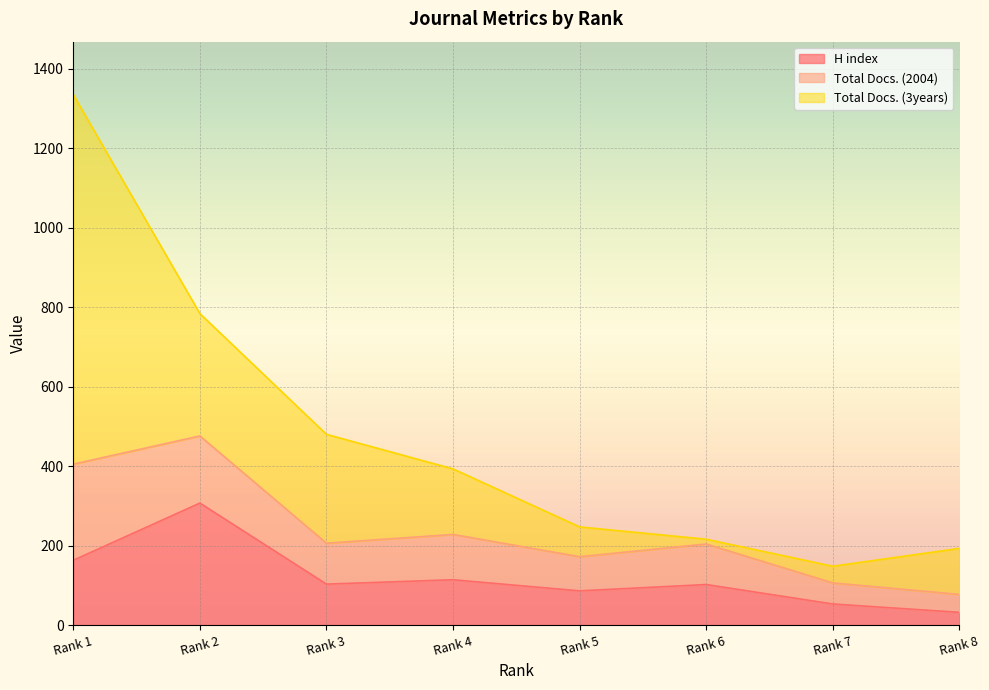

Is the value of H index at Rank 6 greater than the value of Total Docs. (3years) at Rank 4?

No